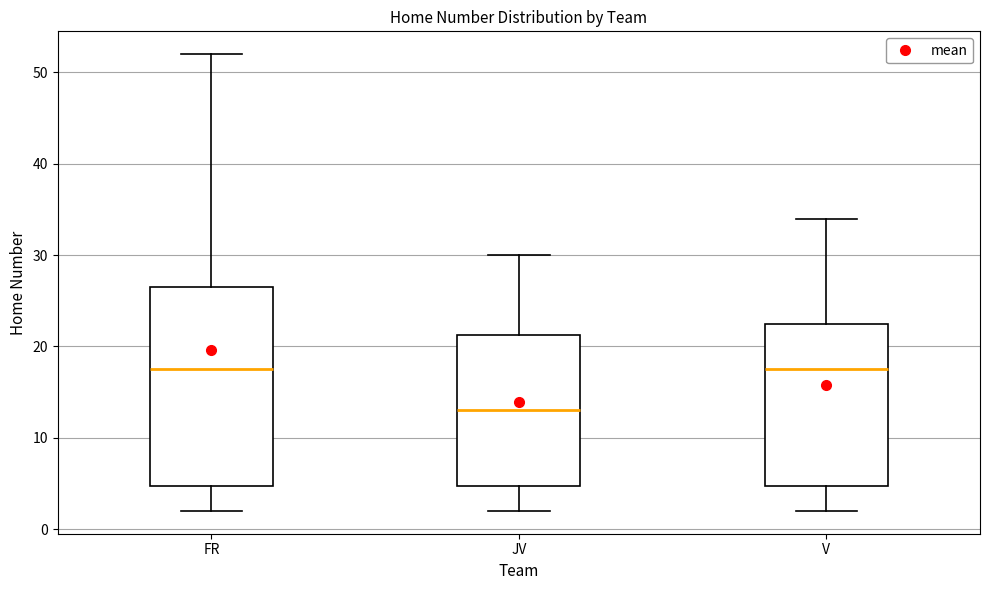

Which box is the tallest, from its lower edge to its upper edge?

FR